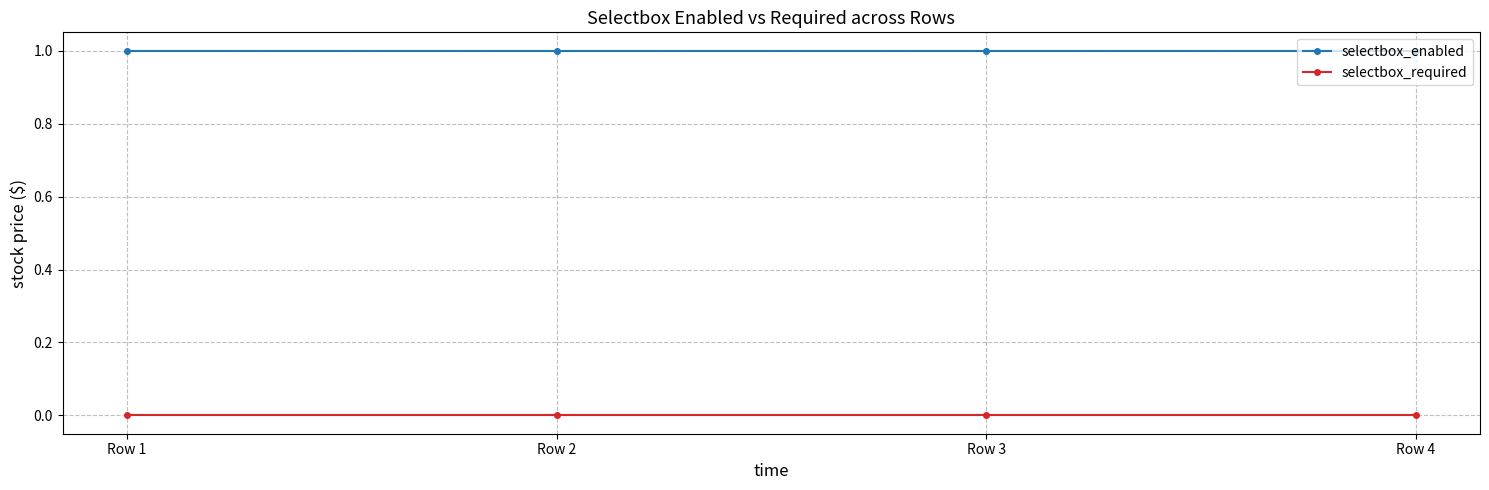

Does the chart display data point markers on the line(s)?

Yes